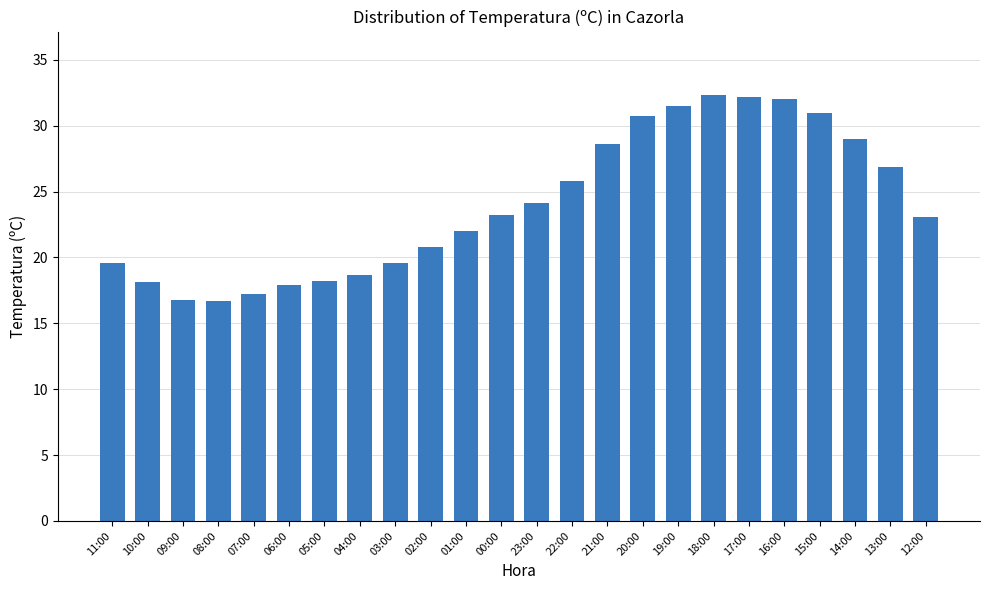

What is the value of the 17th bar from the left?

31.5